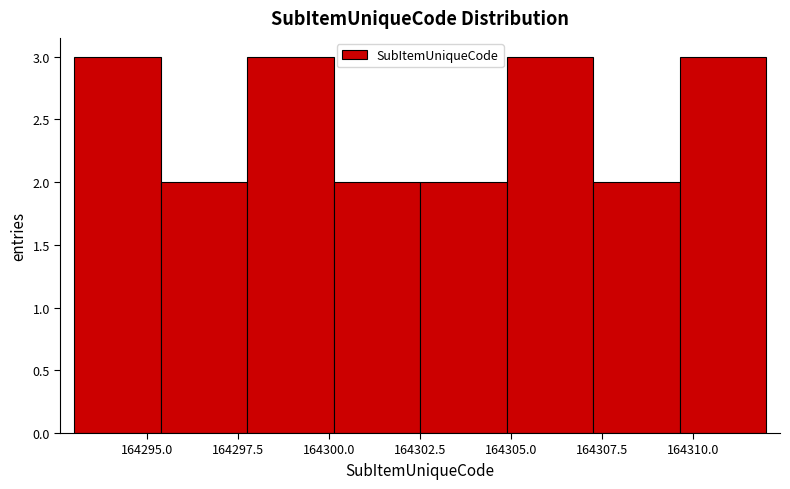

Reading left to right, list every bar in this chart as the range it spans on the x-axis followed by its height. Neither the bar edges nor the heights are printed on the chart, so give them approximately, as read against the axes.

164293.0 to 164295.5: 3
164295.5 to 164298.0: 2
164298.0 to 164300.0: 3
164300.0 to 164302.5: 2
164302.5 to 164305.0: 2
164305.0 to 164307.5: 3
164307.5 to 164309.5: 2
164309.5 to 164312.0: 3